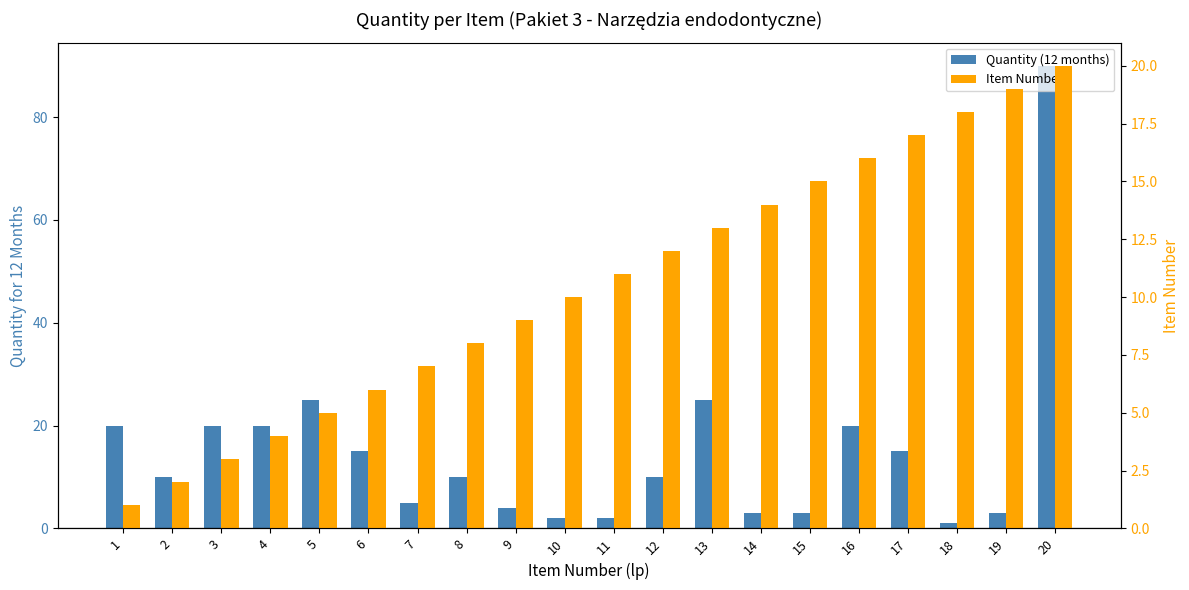

What is the value of the Quantity (12 months) bar at the 20th from the left?

90